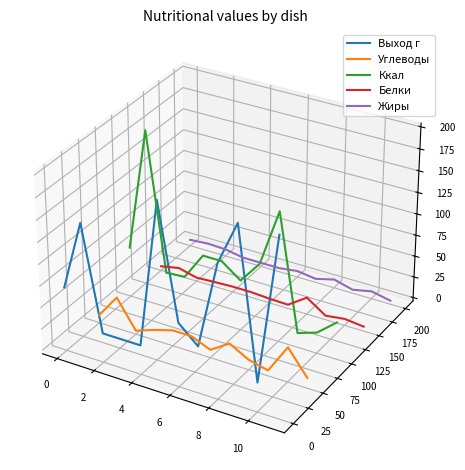

The Белки series shows -0.0 at −2. True or false?

False